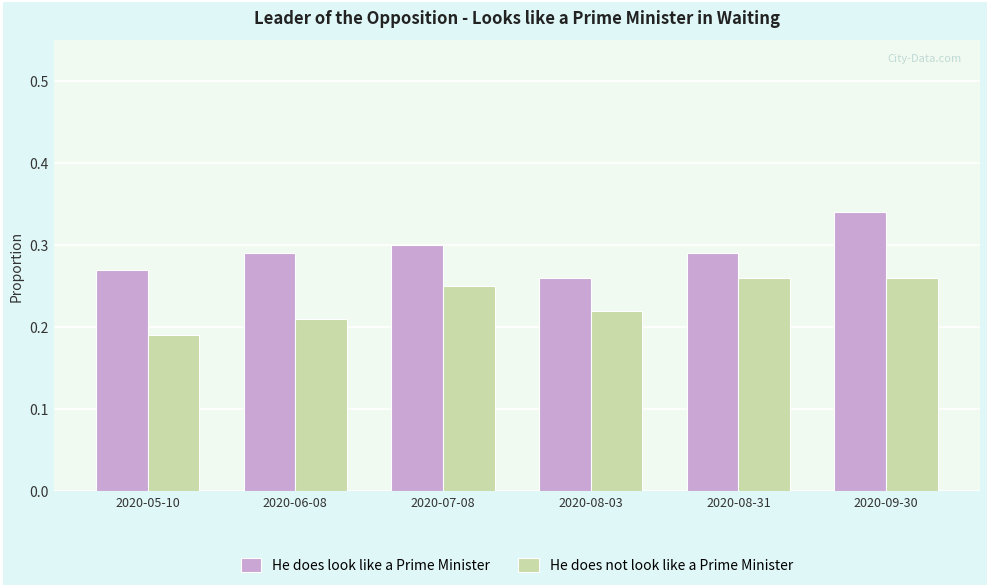

What is the label of the 3rd bar from the left?

2020-07-08